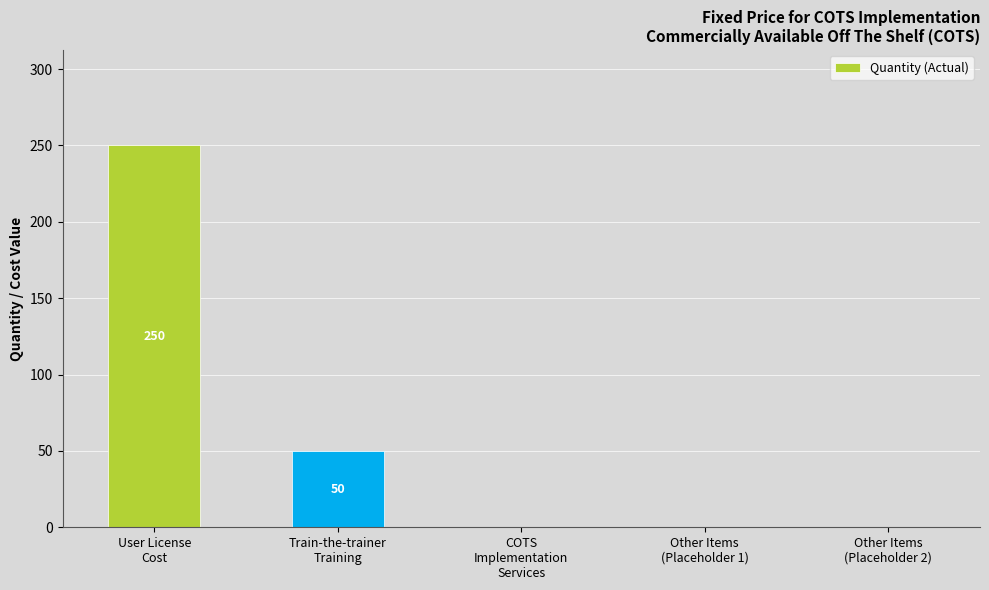

What is the sum of all values?

300